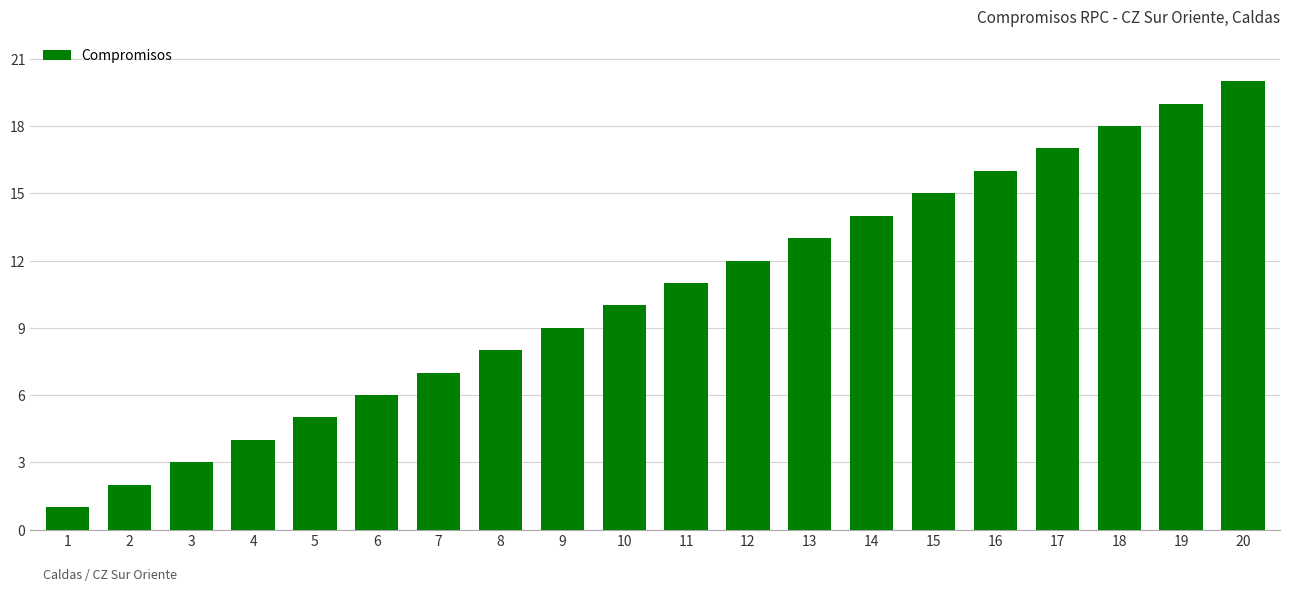

What is the difference between the second highest and minimum values?

18